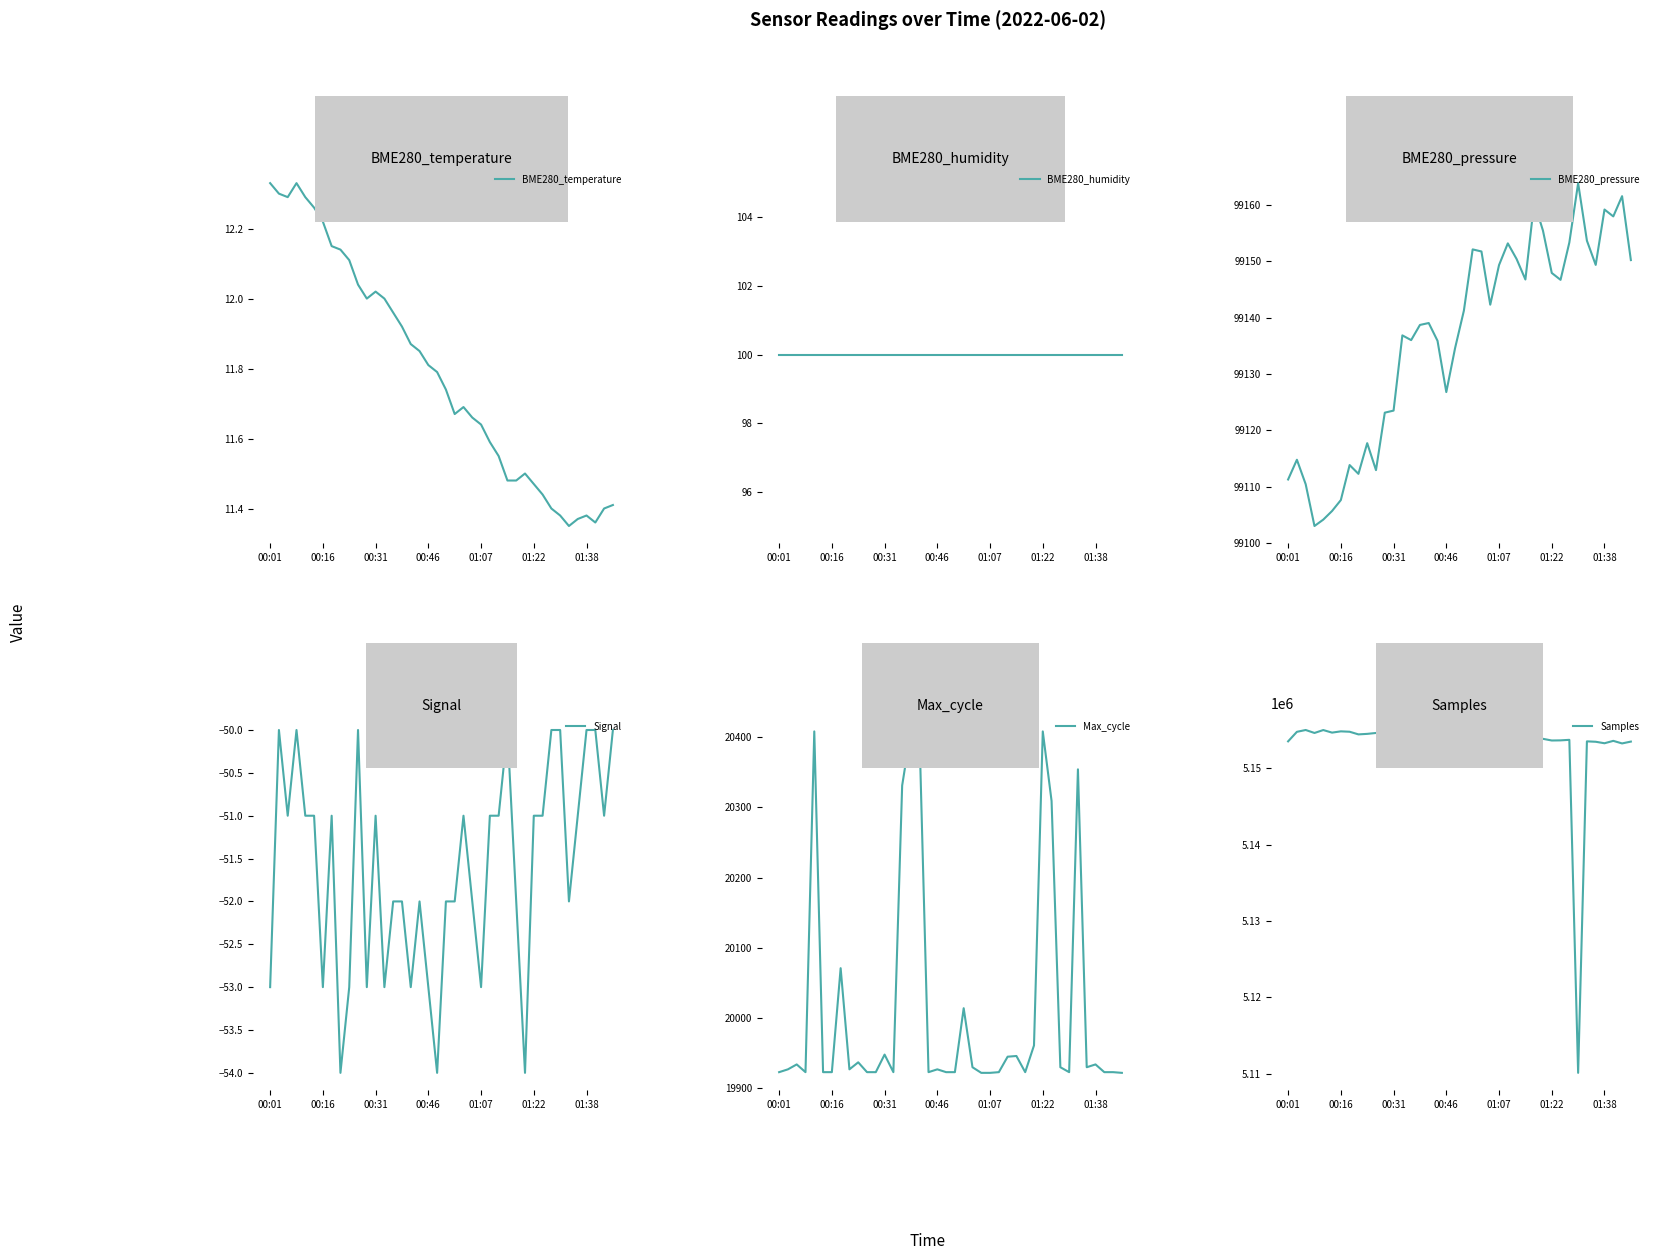

What is the label of the 36th point from the right?

01:07